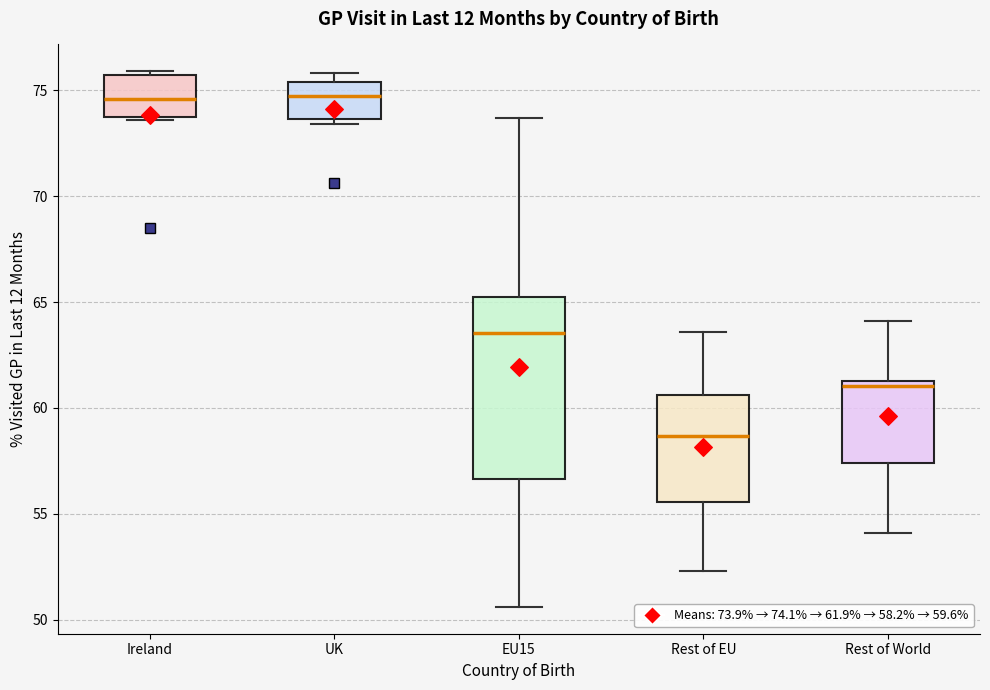

Where is the lower edge of the box for Ireland on the y-axis? The values are not printed on the chart, so give them approximately, as read against the axis.

73.5